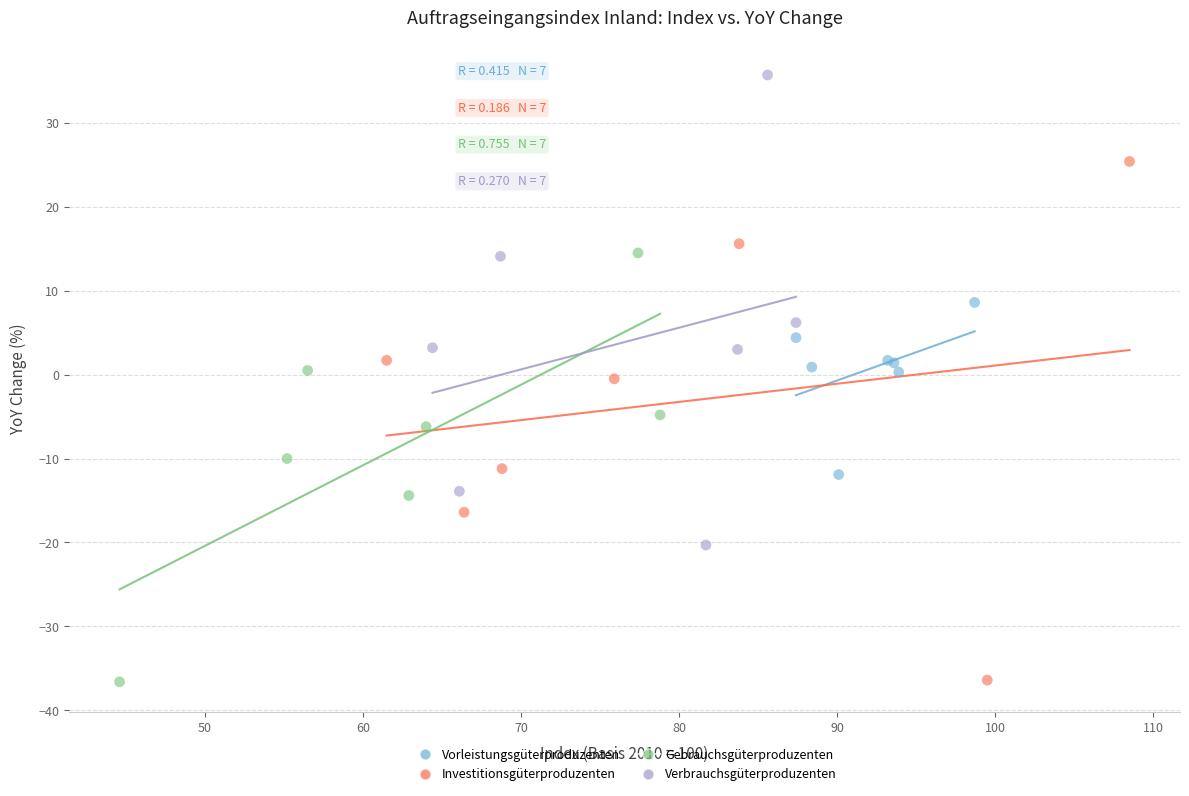

Which series reaches the maximum Y coordinate?

Verbrauchsgüterproduzenten